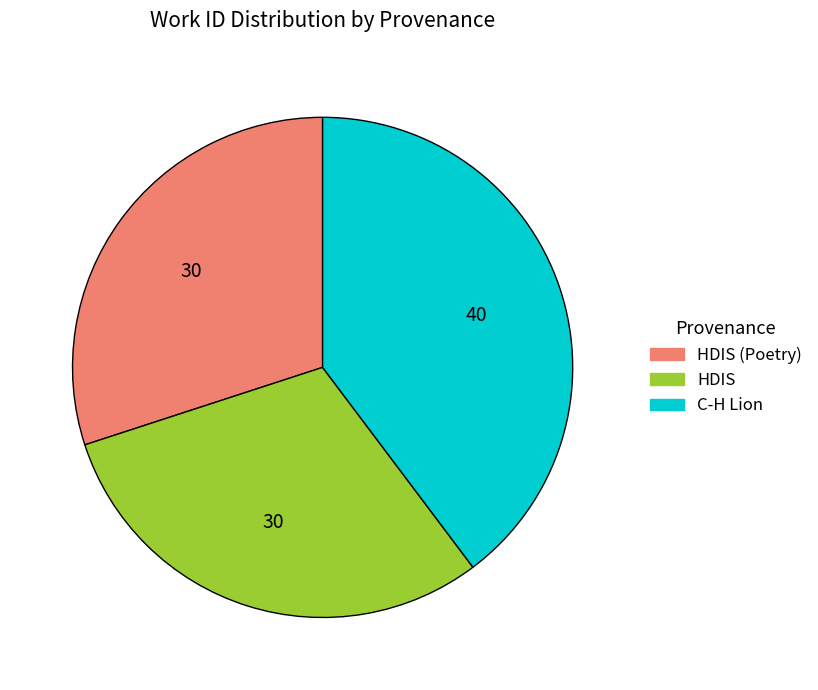

Is there a majority slice in this chart?

No